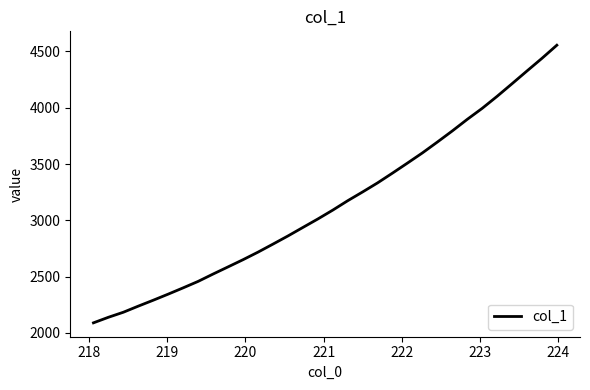

What is the maximum value shown in the chart?

4555.6